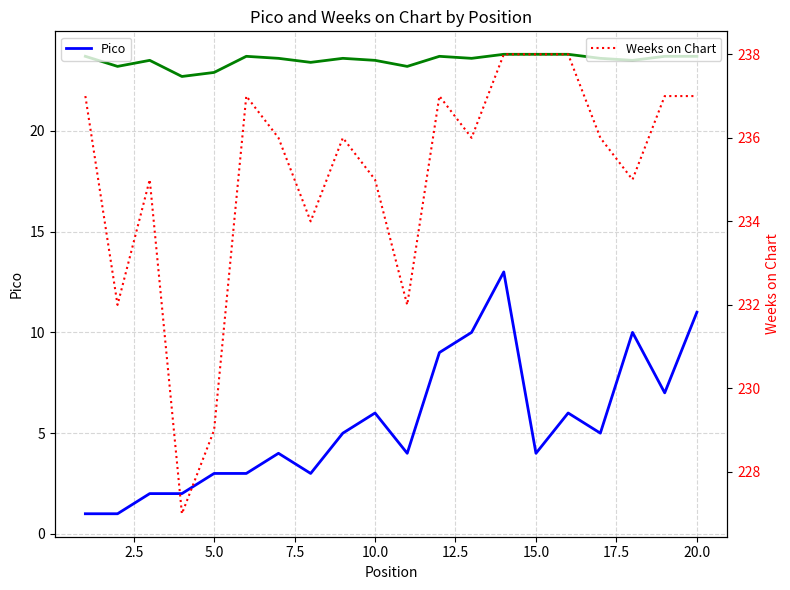

What is the highest value of the Weeks on Chart series?

238